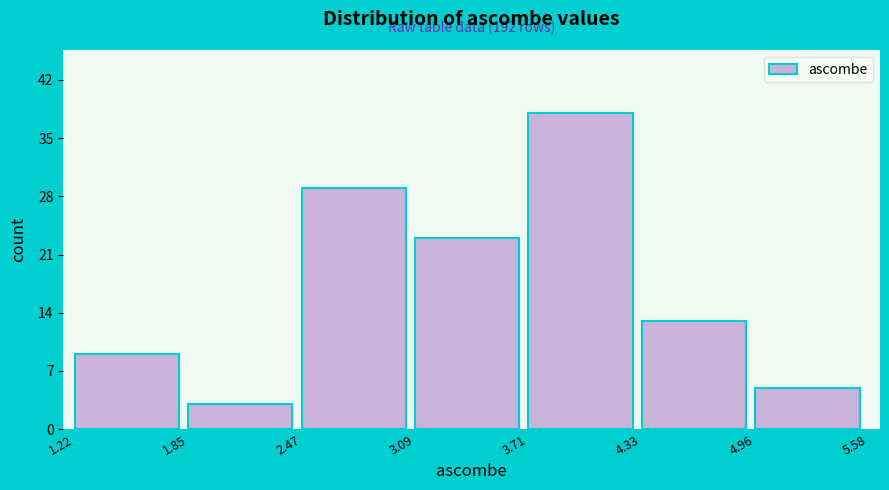

Which range on the x-axis has the tallest bar?

3.71 to 4.33